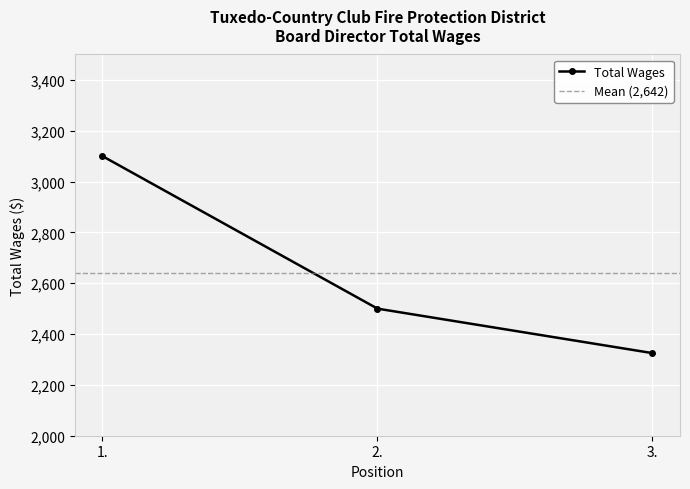

Reading right to left, transcribe all the data shown in this chart.

3.=2325	2.=2500	1.=3100